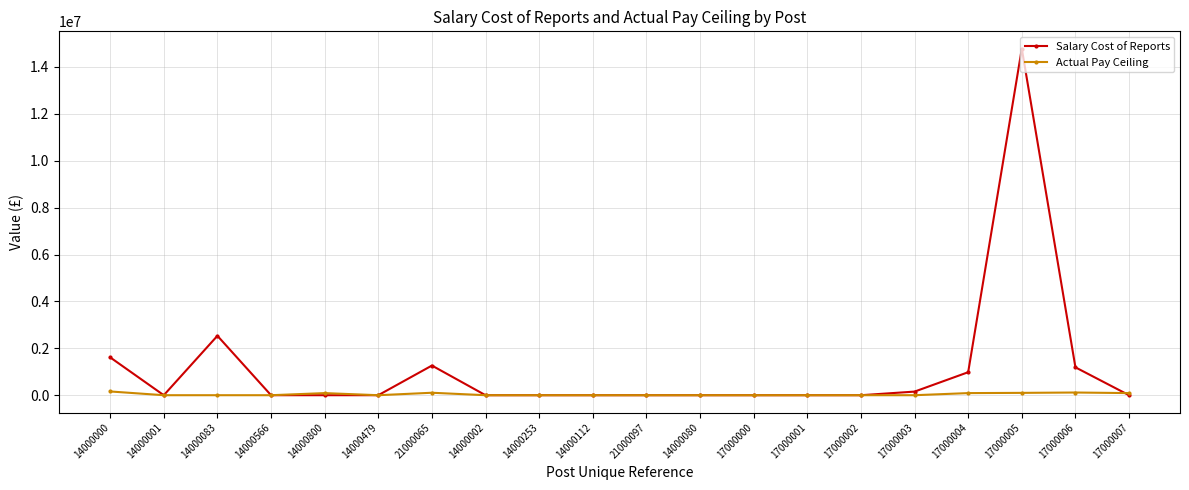

What are all the series names shown in the legend?

Salary Cost of Reports, Actual Pay Ceiling